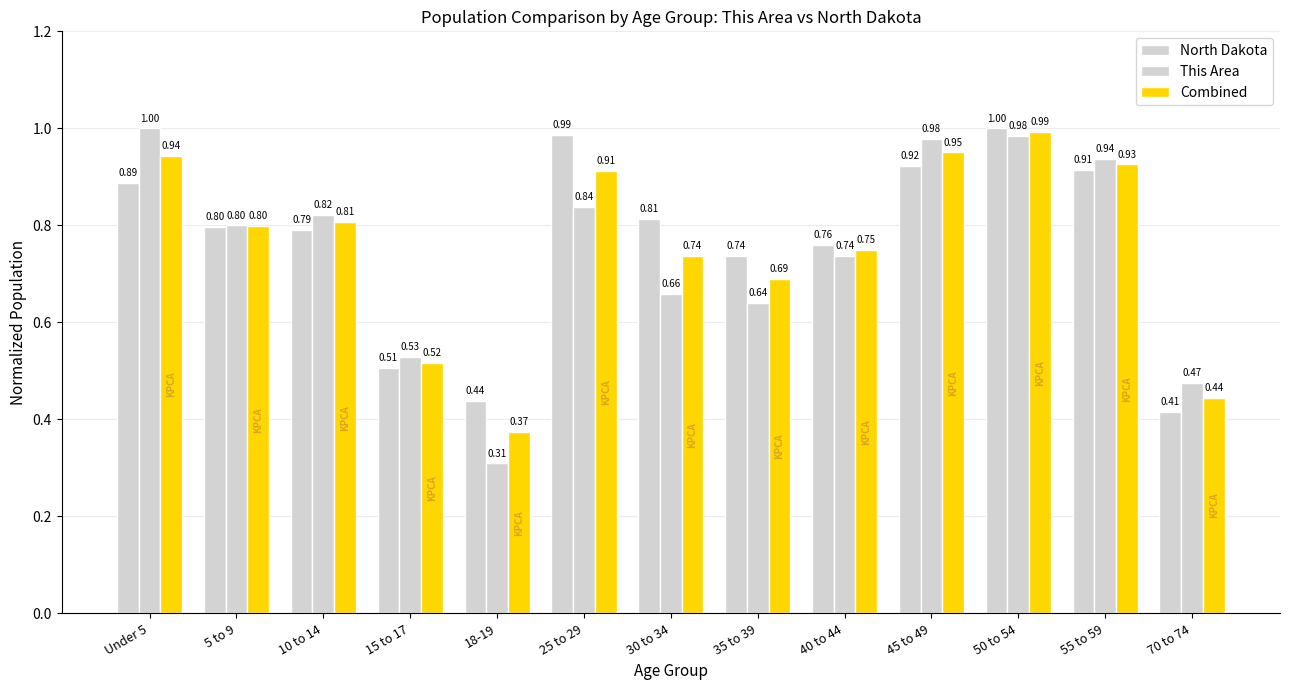

Which category has the lowest value across all series?

18-19